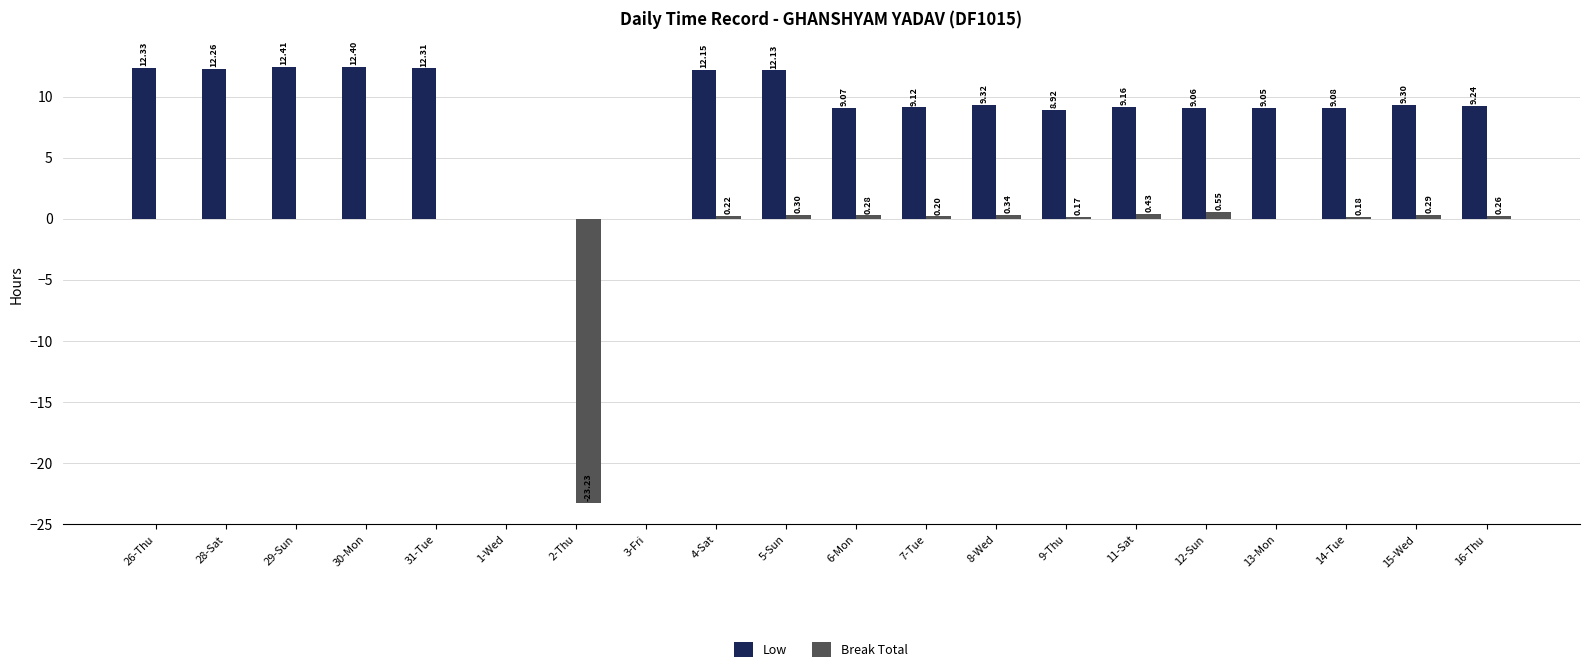

What is the total value across all series at 15-Wed?

9.6